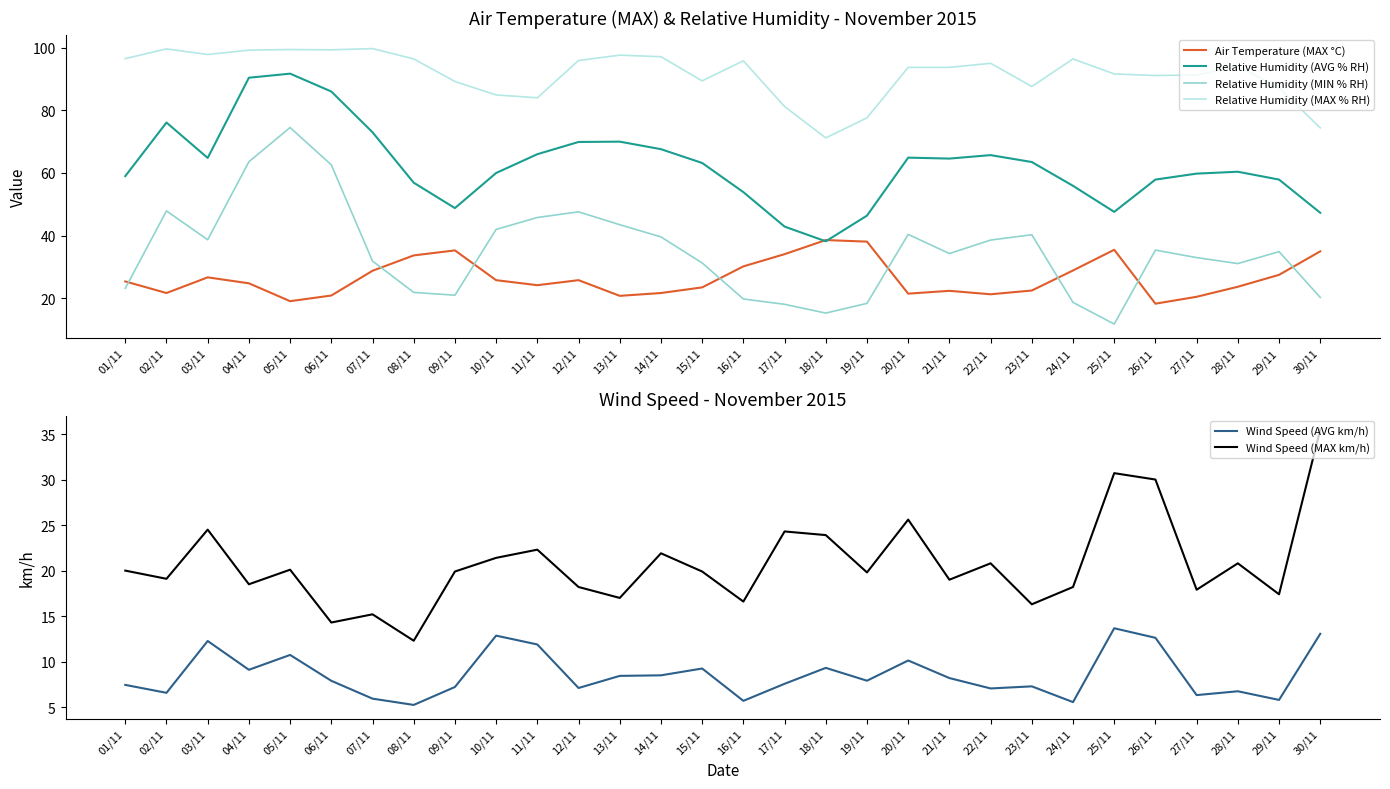

Which series has the largest range (max minus min)?

Relative Humidity (MIN % RH)